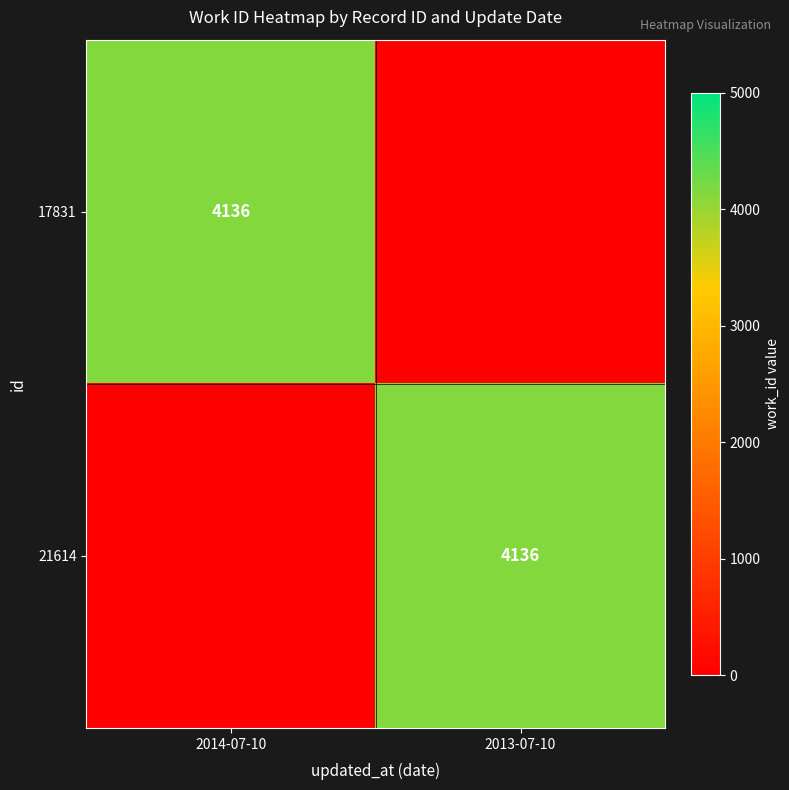

True or false: 21614 has a value of 4136 at 2013-07-10.

True